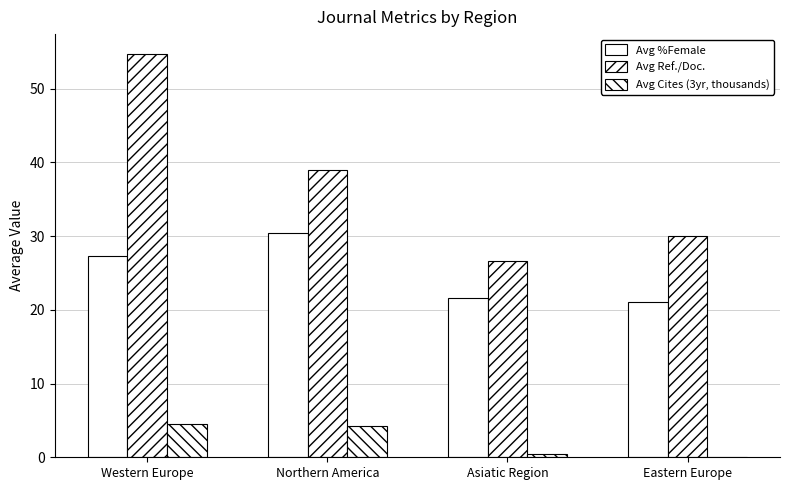

The value of Avg Cites (3yr, thousands) at Northern America is 1.7. True or false?

False